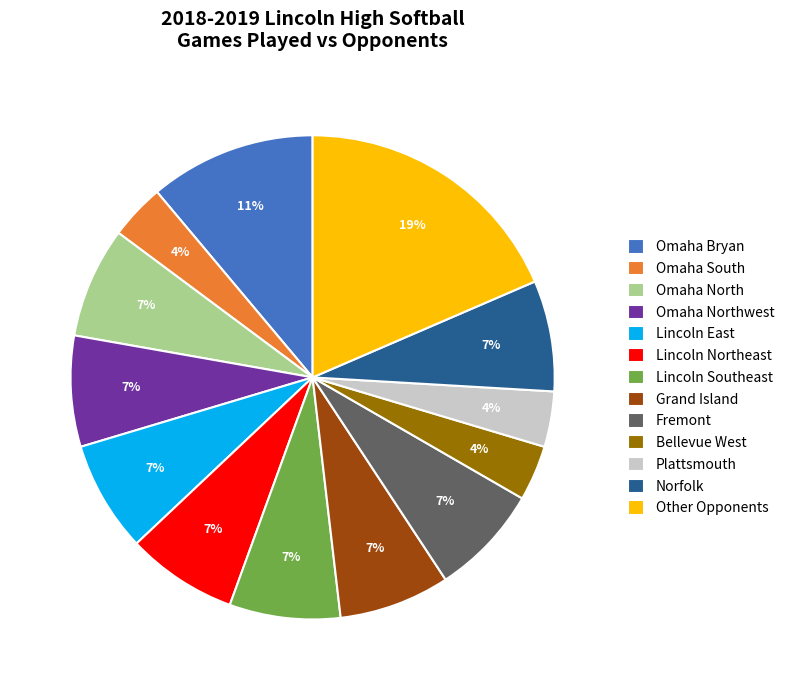

What percentage is the Omaha Northwest slice, to the nearest percent?

7%